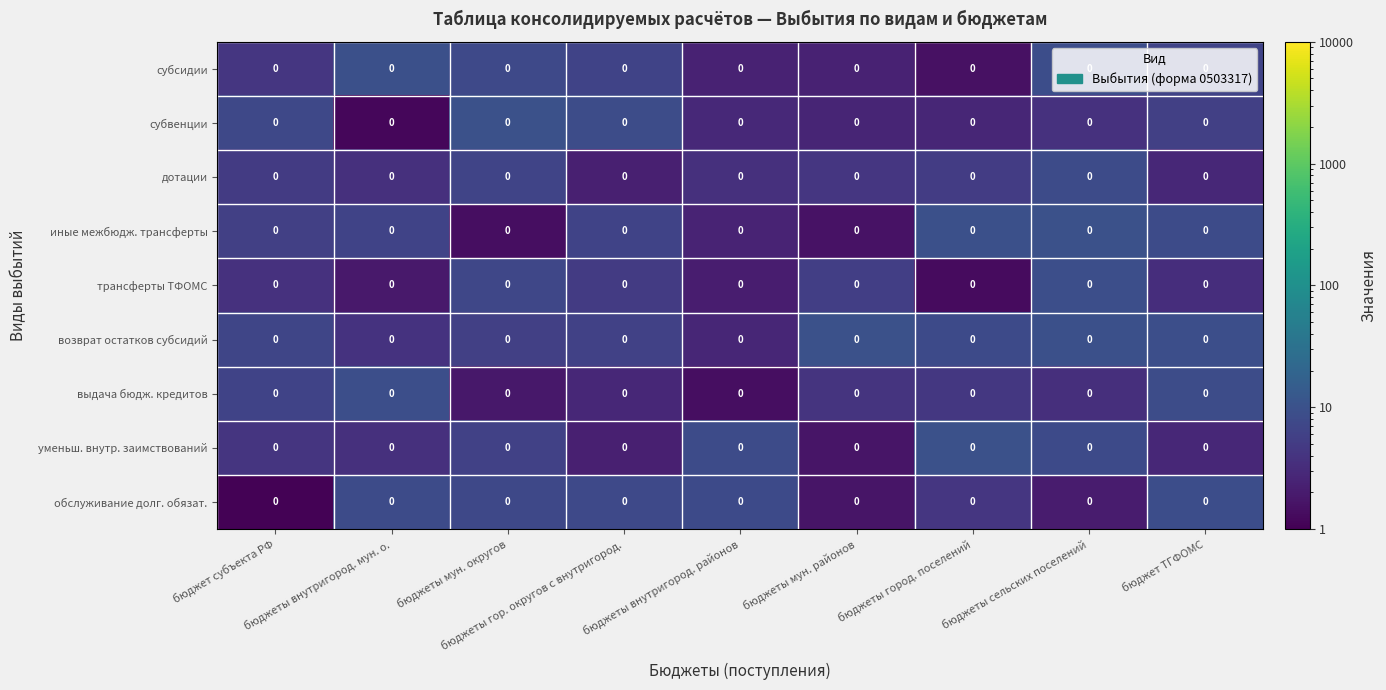

At which category is the sum across all series the highest?

бюджеты сельских поселений